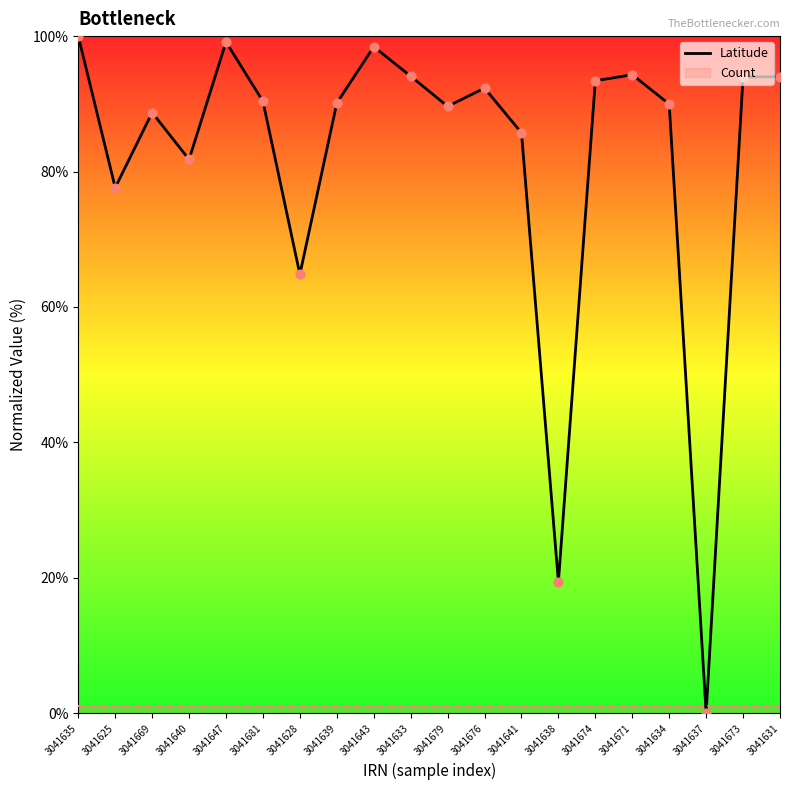

What is the ratio of the value at 3041669 to the value at 3041673?

0.9